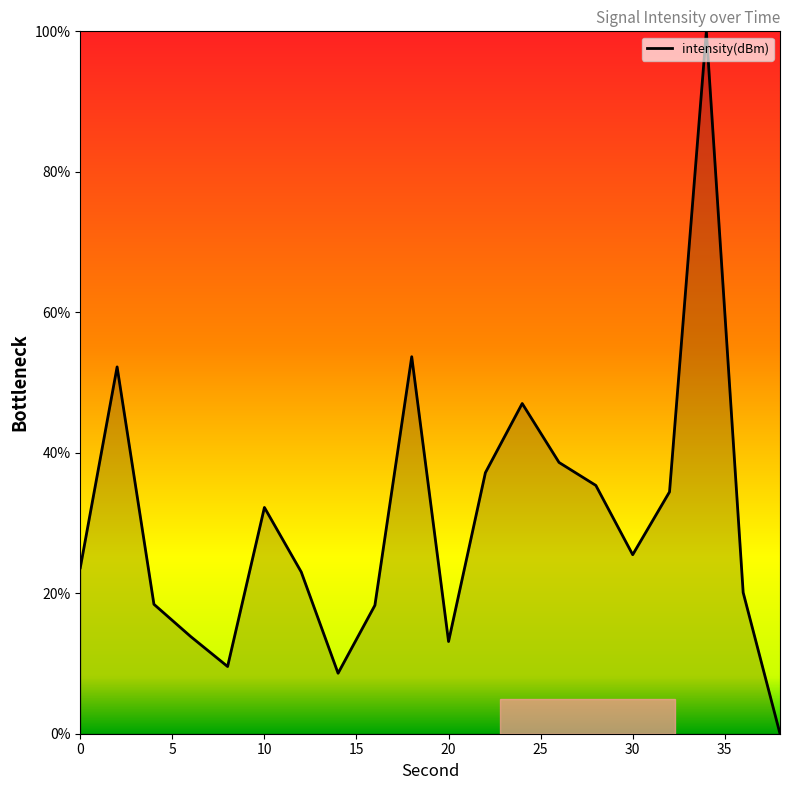

What is the maximum value shown in the chart?

100.0